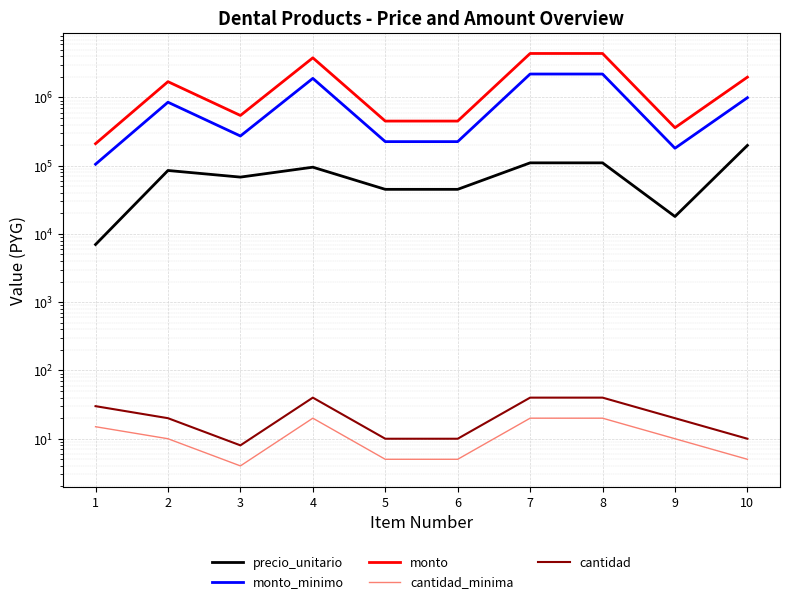

In monto_minimo, how many points are lower than both neighbors (excluding endpoints)?

2